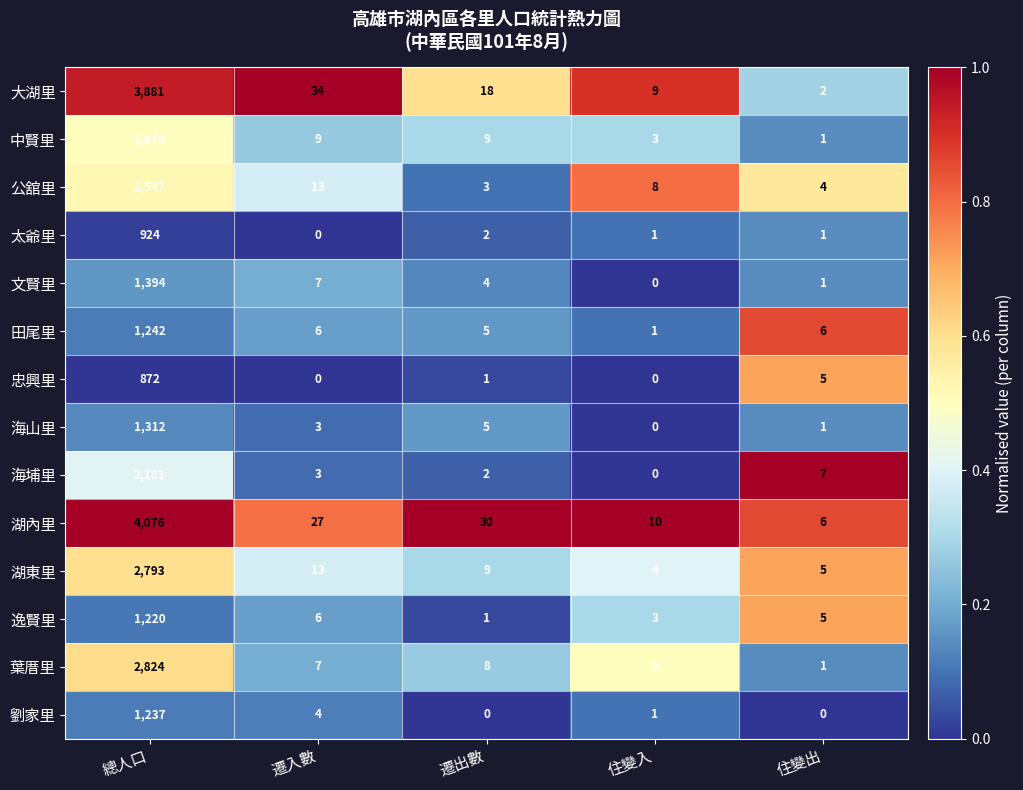

The value of 湖內里 at 住變入 is 10. True or false?

True